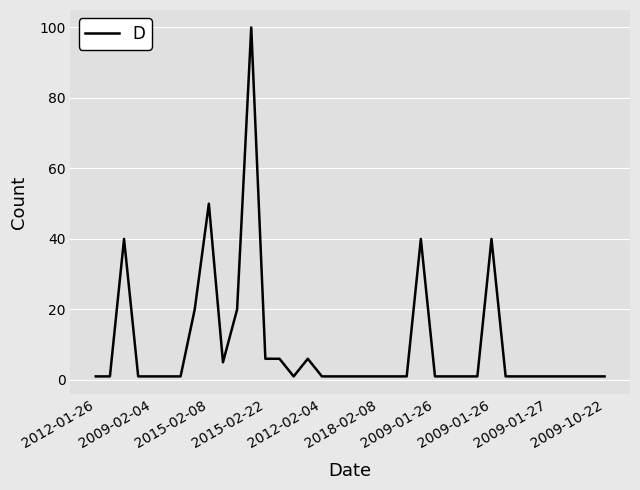

How many lines are shown in the chart?

1